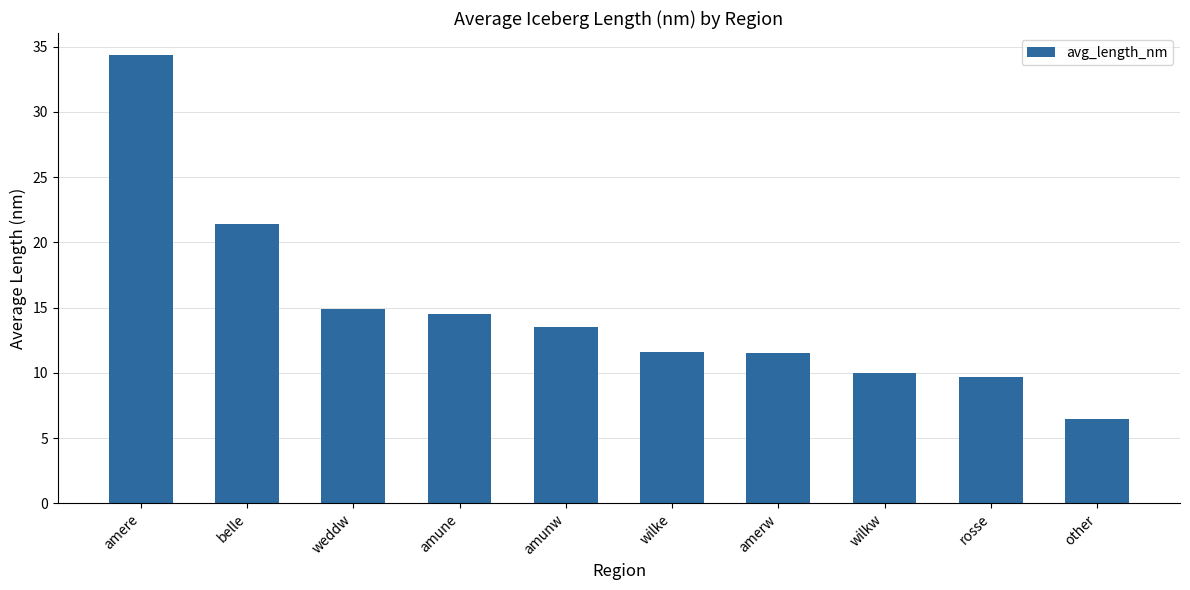

Count the number of values greater than 13.

5